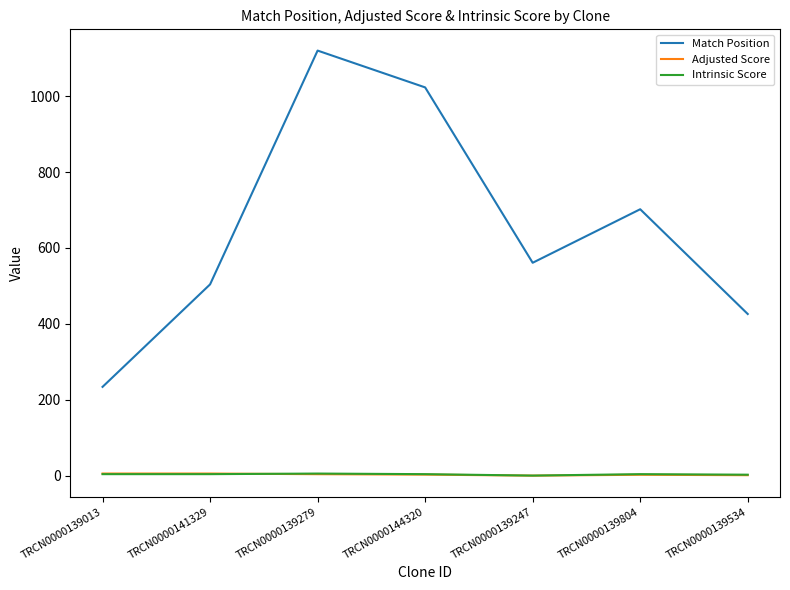

At how many categories does at least one series exceed 225?

7